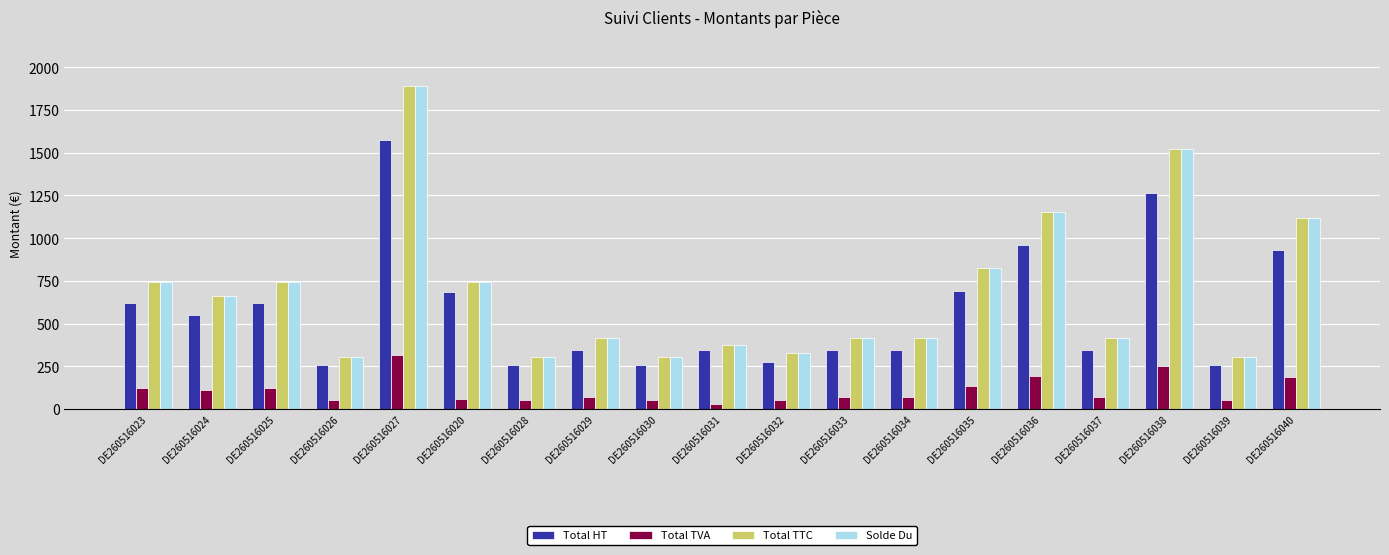

At how many categories does at least one series exceed 577?

9